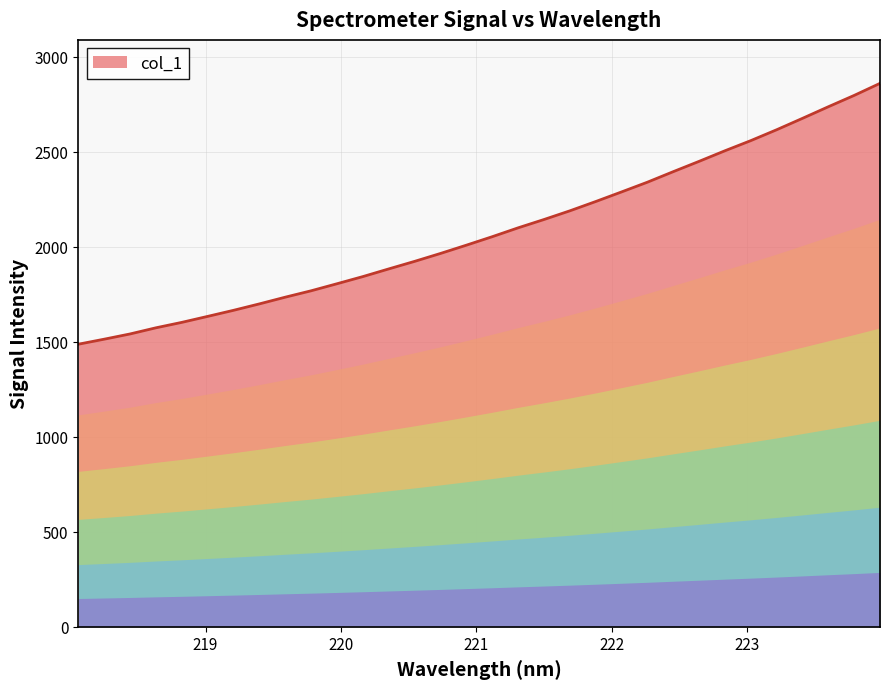

What is the difference between the second highest and minimum values?

1310.1